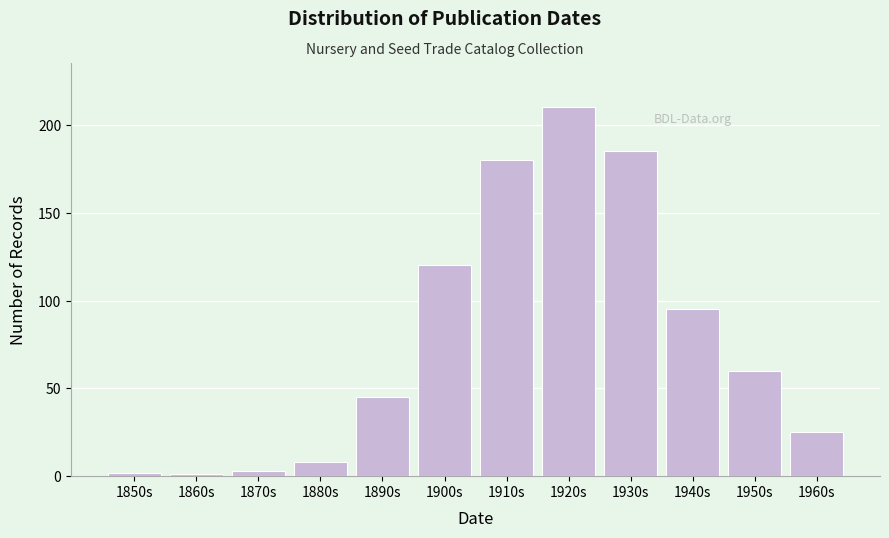

Reading left to right, what are all the values shown in this chart?

2	1	3	8	45	120	180	210	185	95	60	25